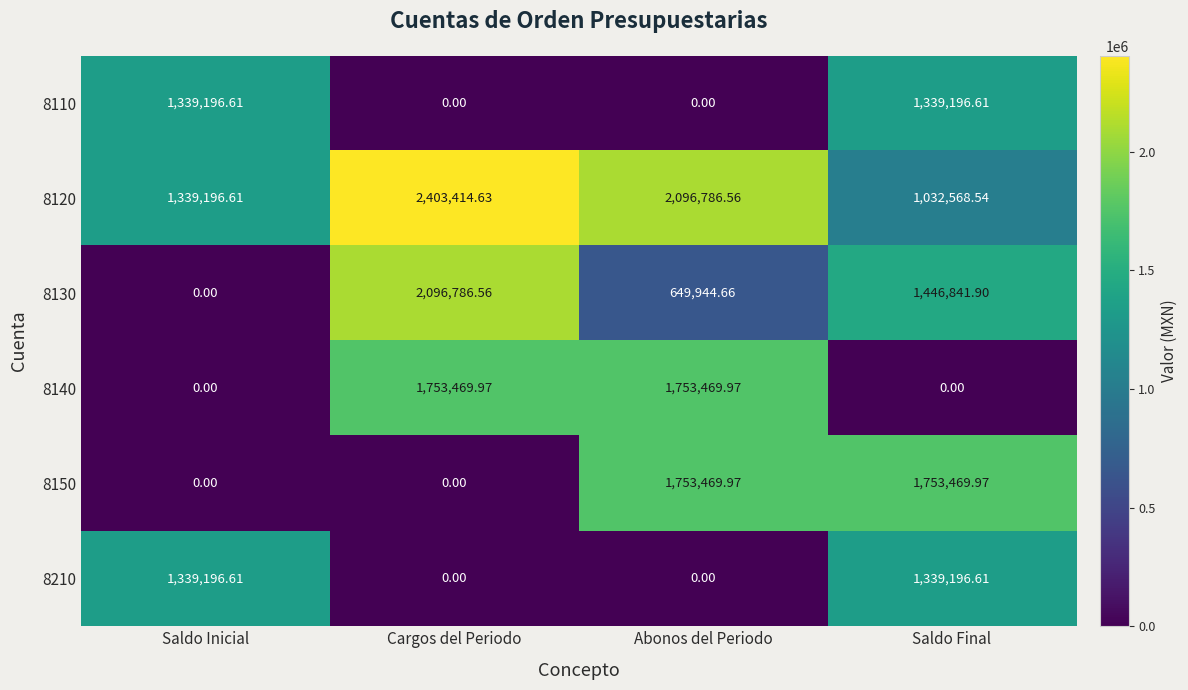

Which category has the highest value across all series?

Cargos del Periodo